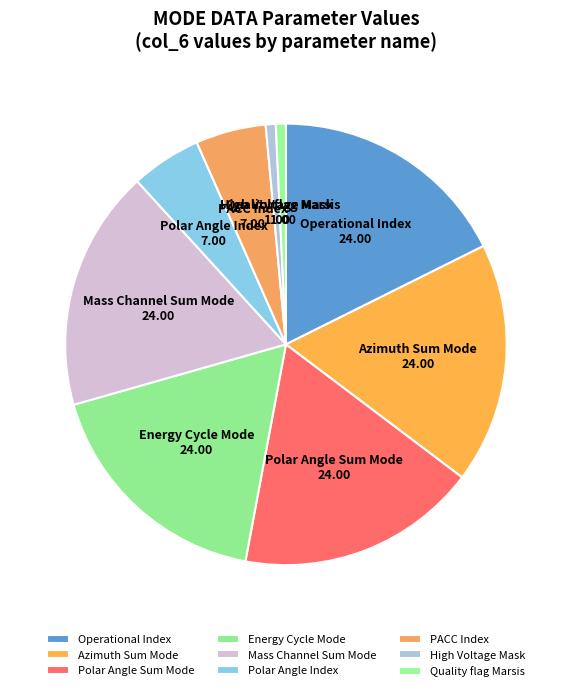

Does any single category account for the majority?

No